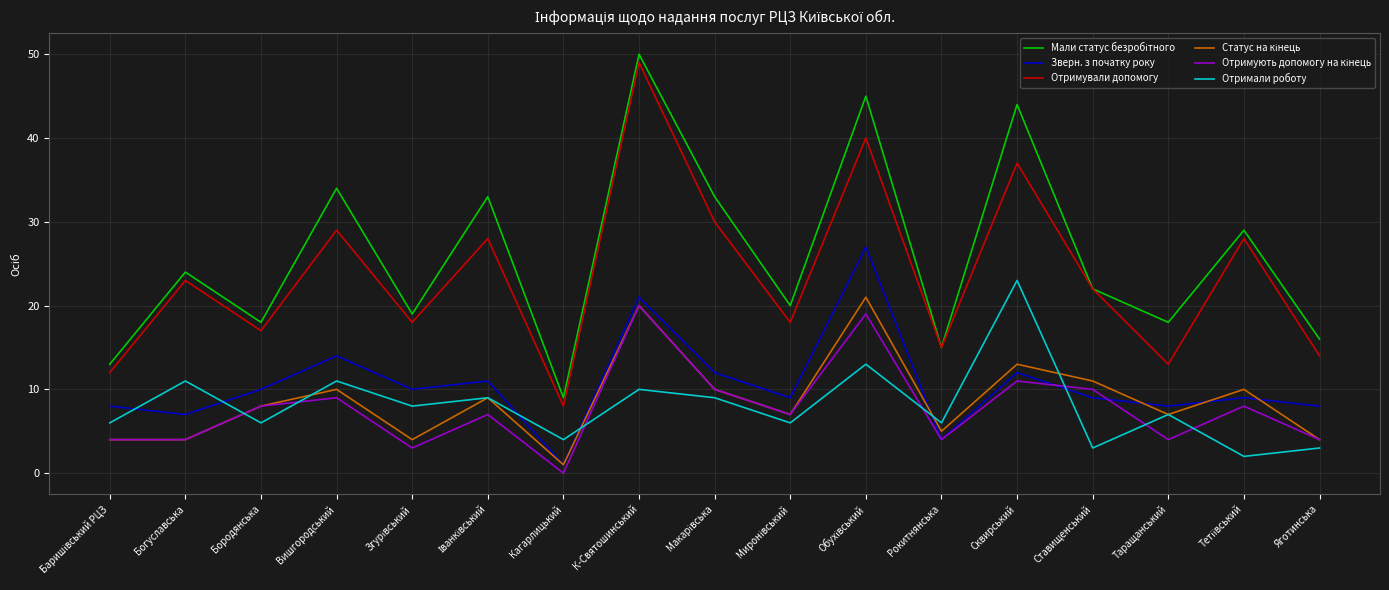

True or false: Зверн. з початку року and Отримували допомогу intersect in this chart.

False